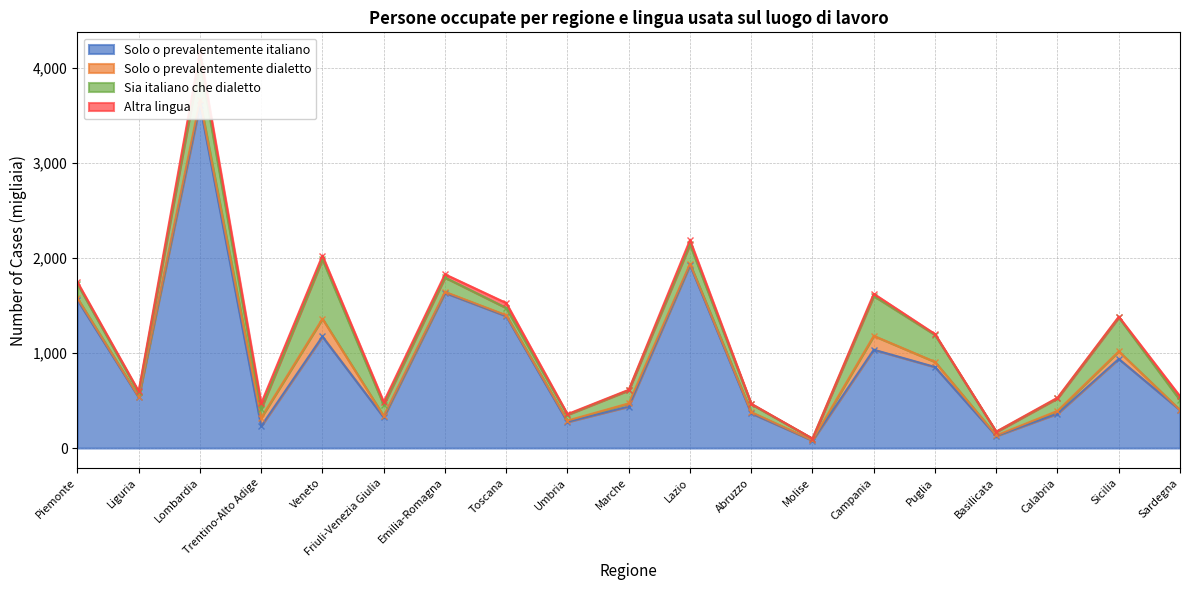

What is the sum of all Altra lingua values?

488